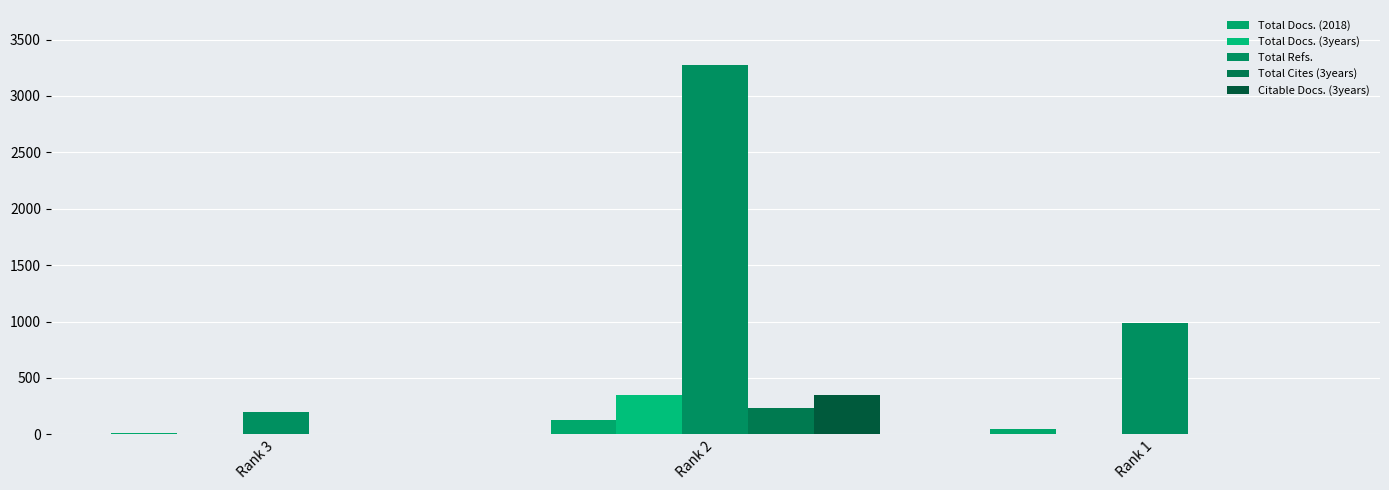

Is it true that Total Refs. equals 4701 at Rank 2?

False